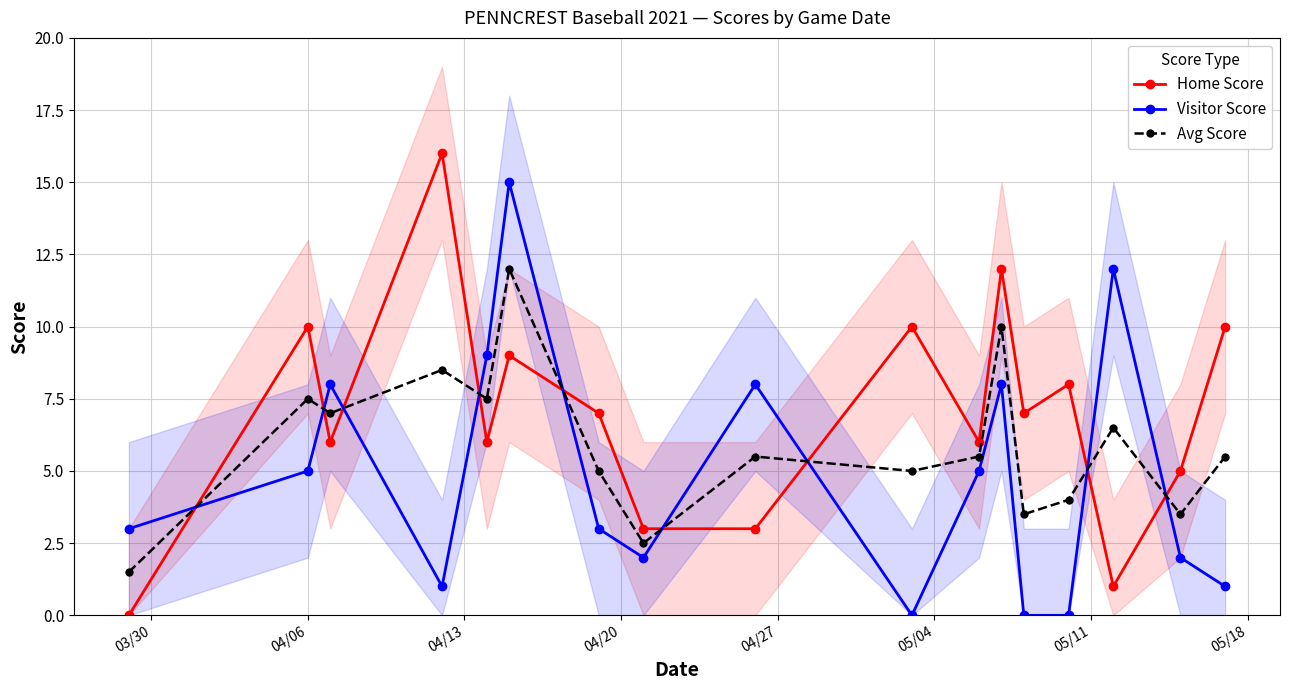

Where is the first local maximum for Home Score?

04/06